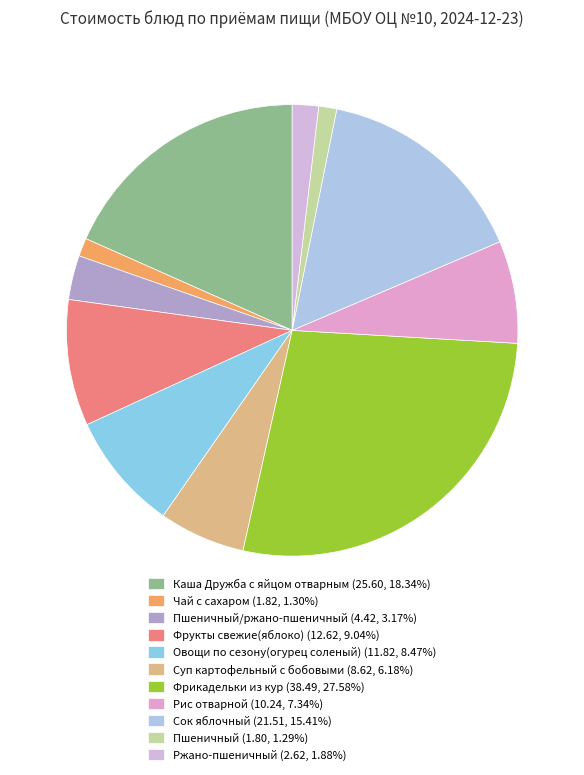

What is the smallest slice in the pie chart?

Пшеничный